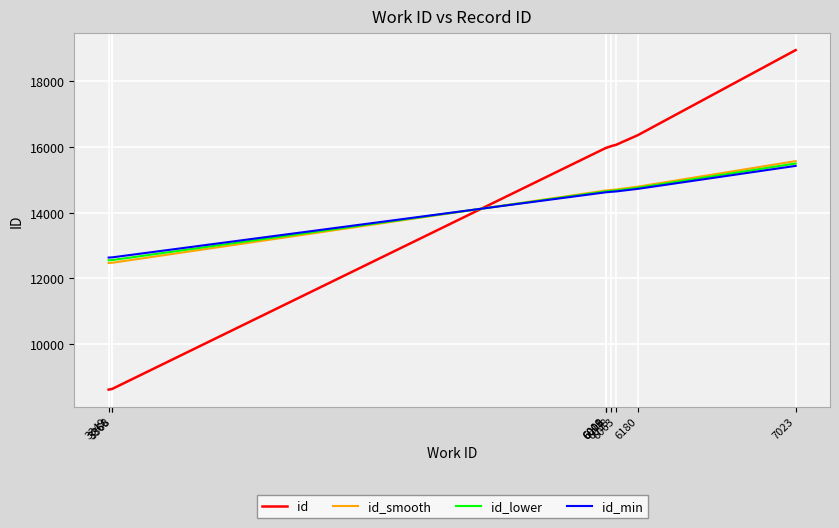

True or false: id and id_smooth cross at least once.

True